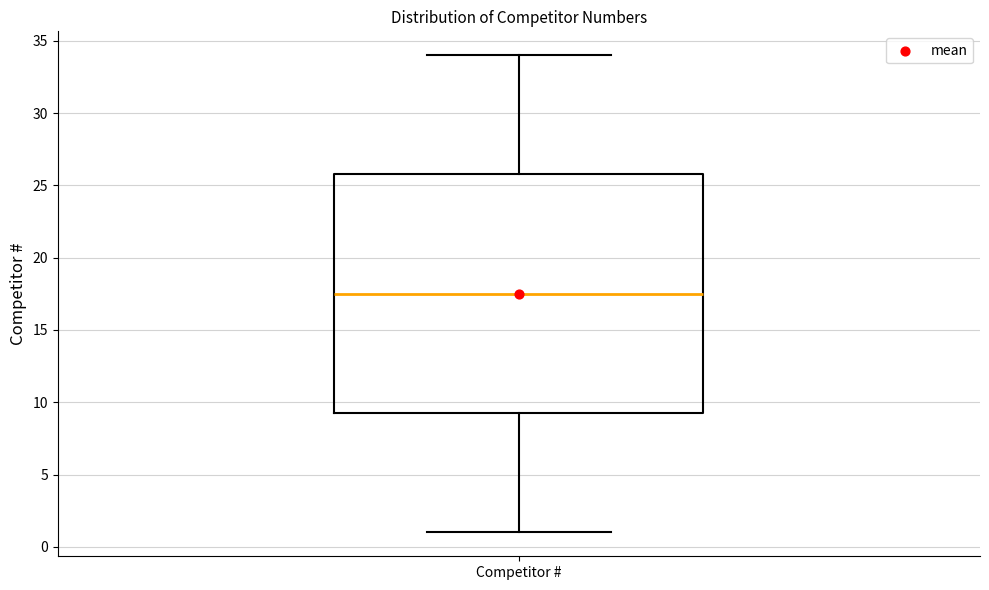

Transcribe this box plot: give where the median line is, the range the box spans, and where the two whiskers end, as read against the y-axis. The values are not printed on the chart, so give them approximately, as read against the axis.

median 17.5, box 9.5 to 26.0, whiskers 1.0 to 34.0